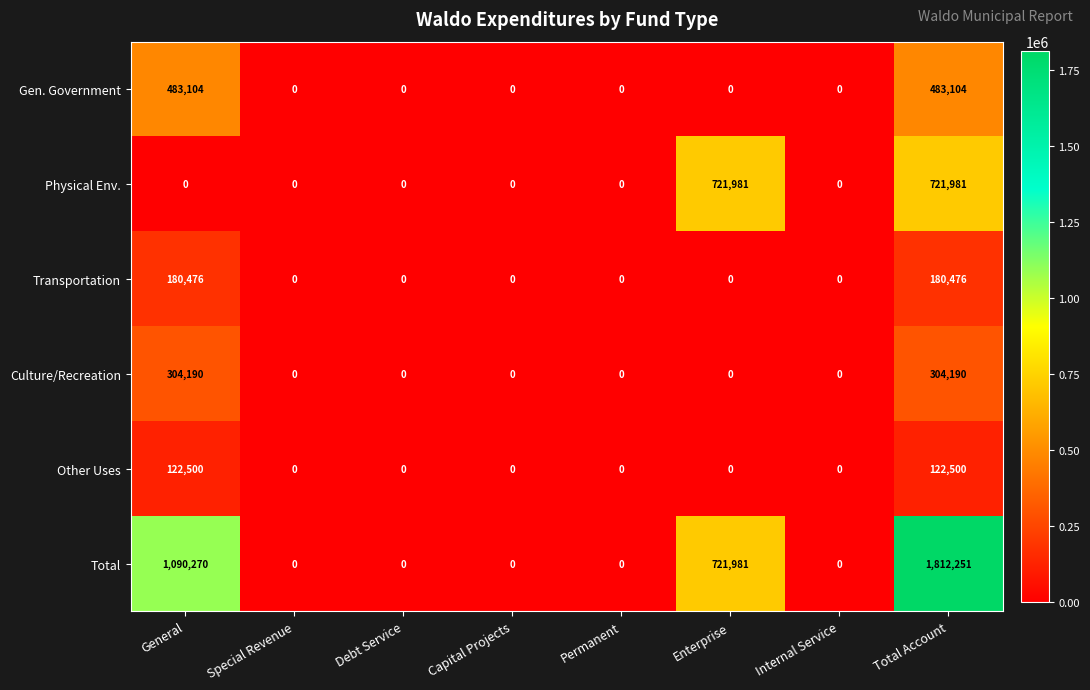

The value of Culture/Recreation at Capital Projects is 207647. True or false?

False